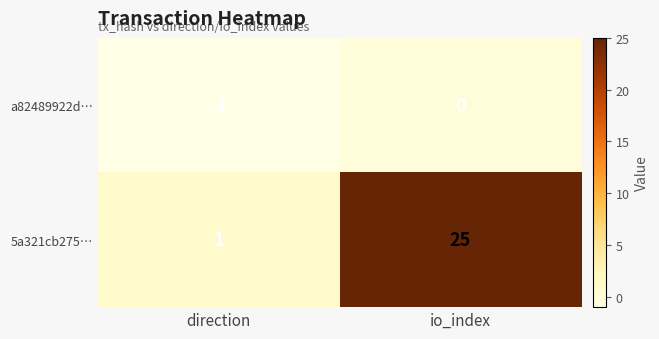

List the series in order of their overall mean, lowest first.

a82489922d…, 5a321cb275…